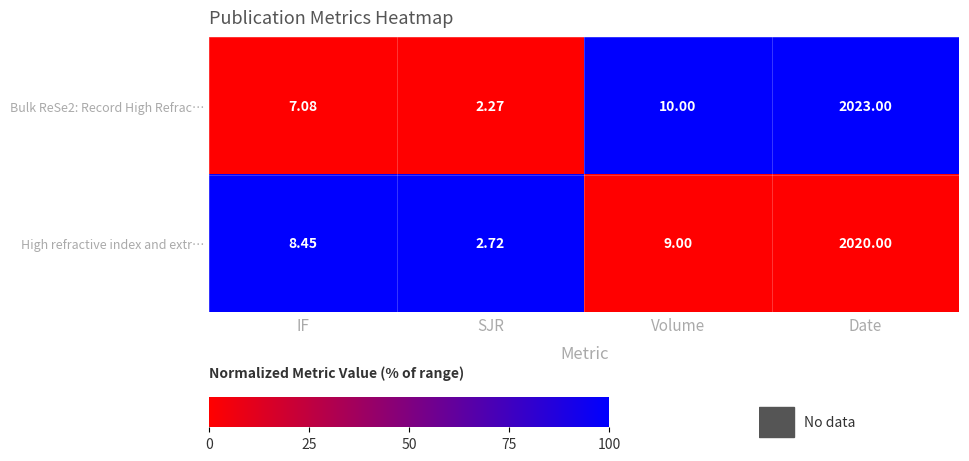

Which label corresponds to the smallest value in the chart?

SJR